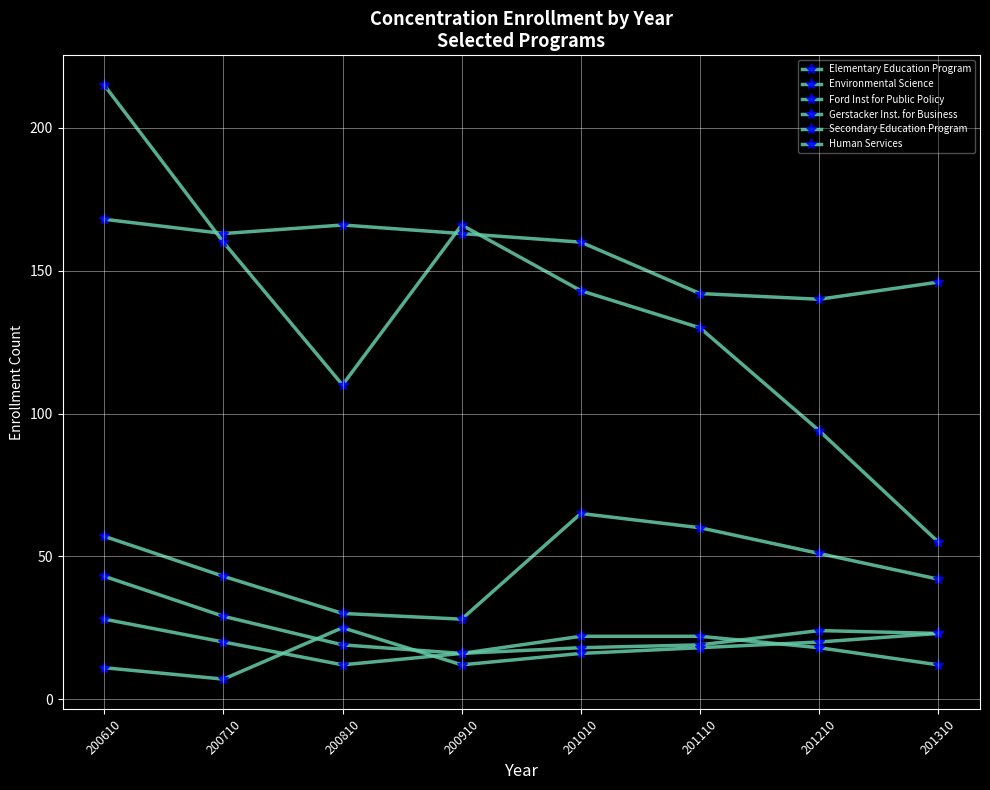

Which label corresponds to the smallest value in the chart?

200710